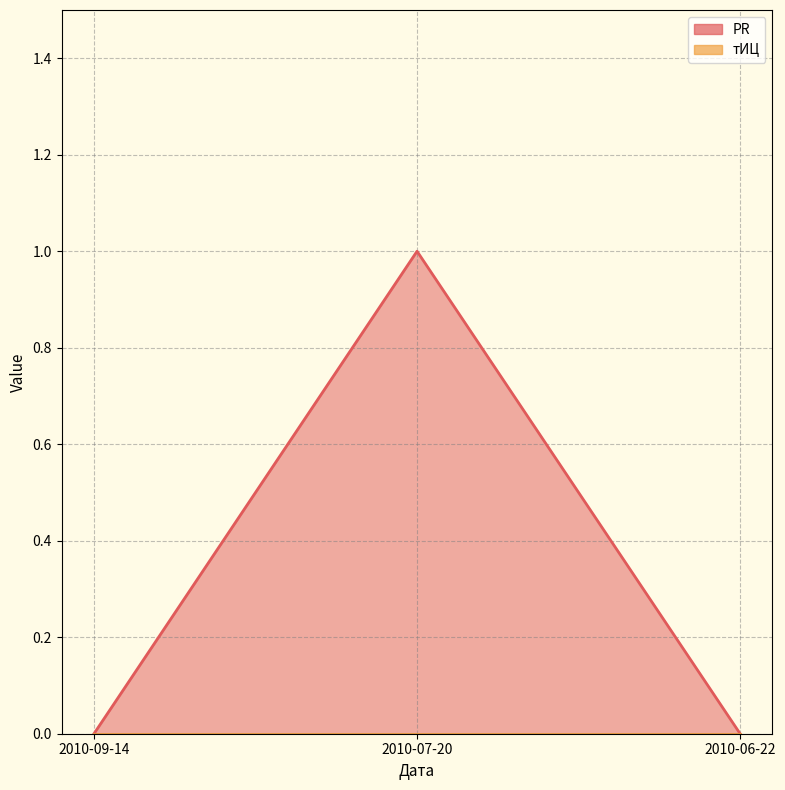

The chart shows a value of 1 at 2010-07-20. True or false?

True